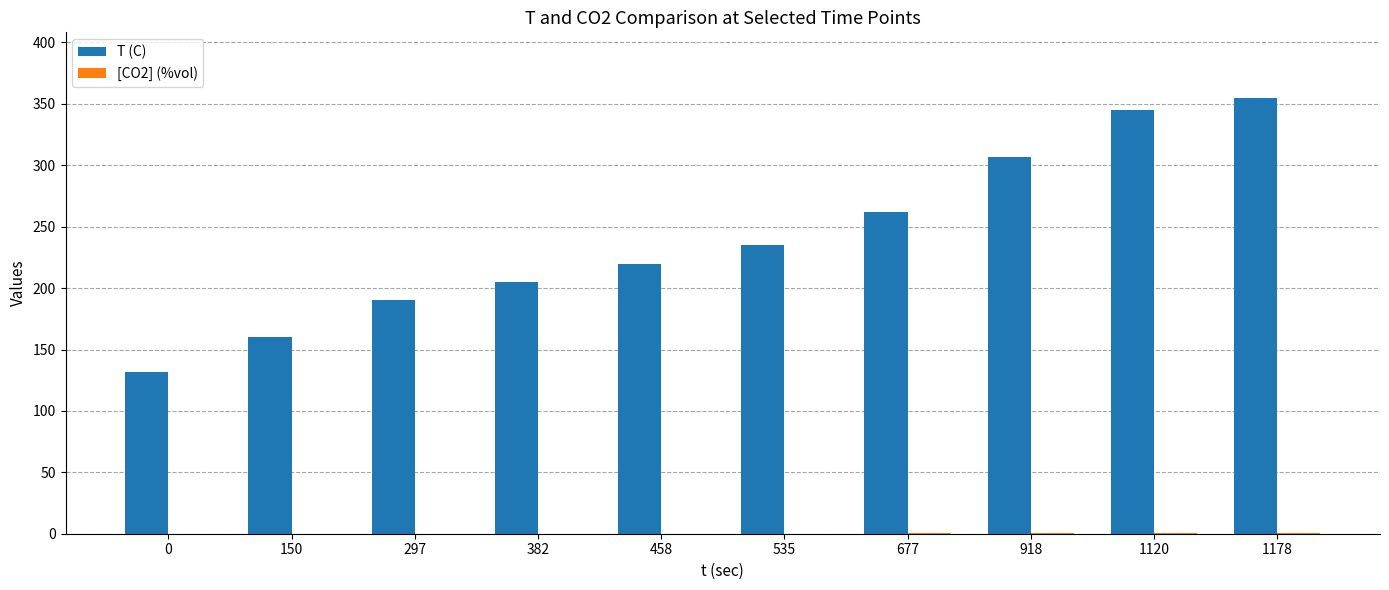

Which series changed the most between 535 and 1120?

T (C)